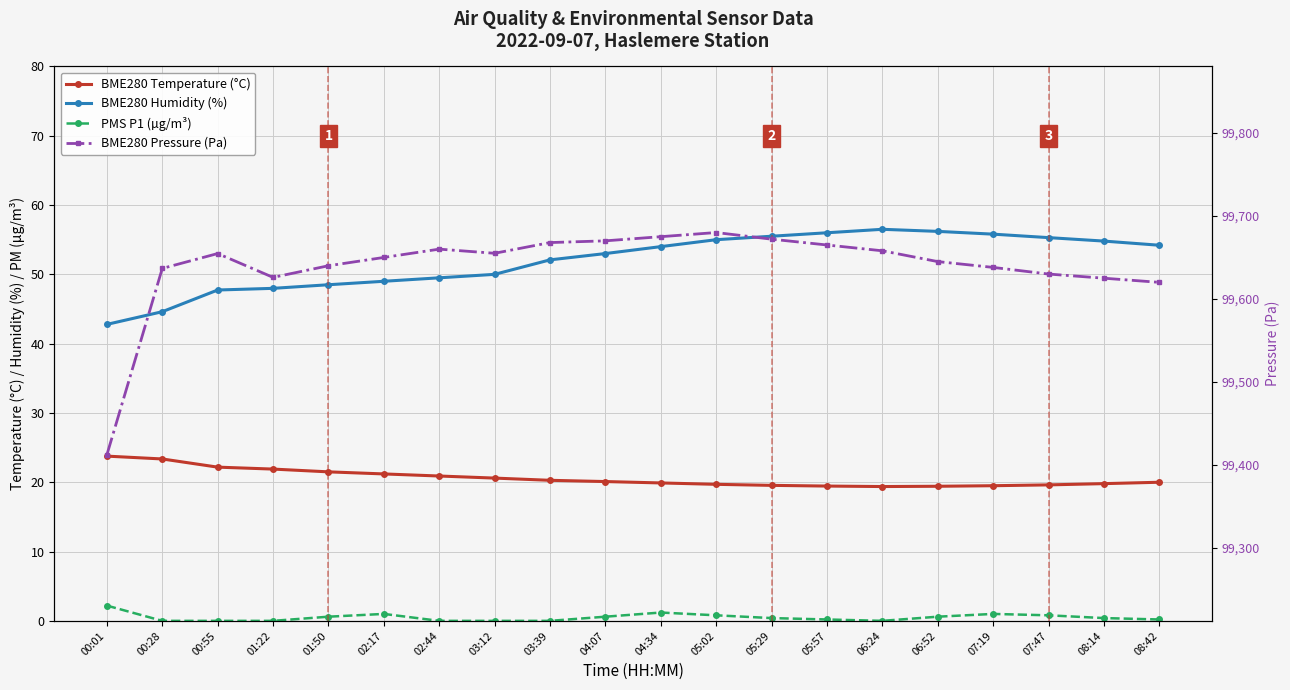

Which series has the largest total across all categories?

BME280 Pressure (Pa)